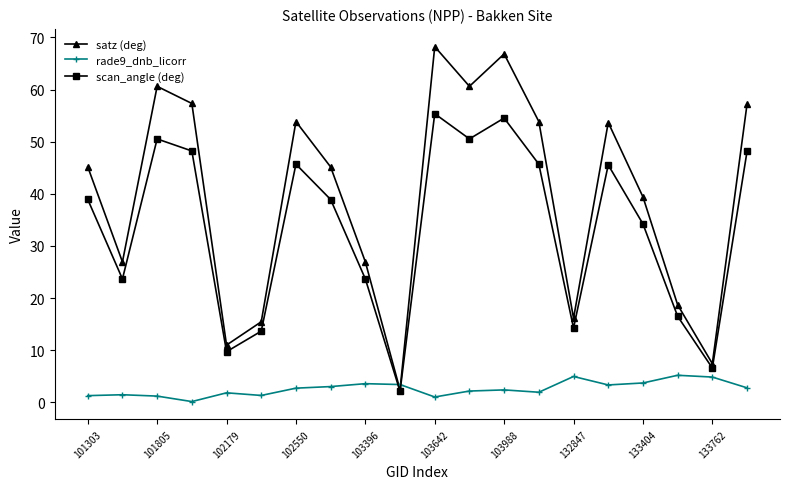

True or false: satz (deg) has more than 0 interior local peaks.

True